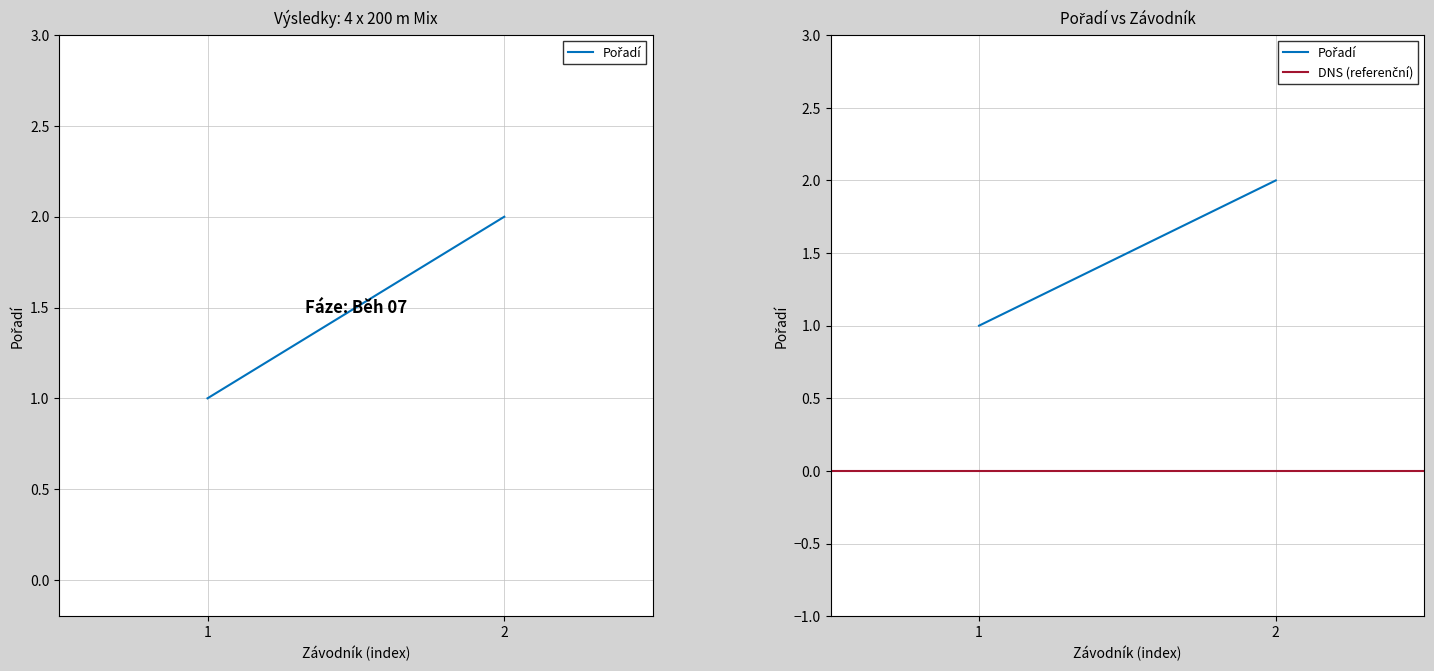

What is the spread (max minus min) of values at 2?

2